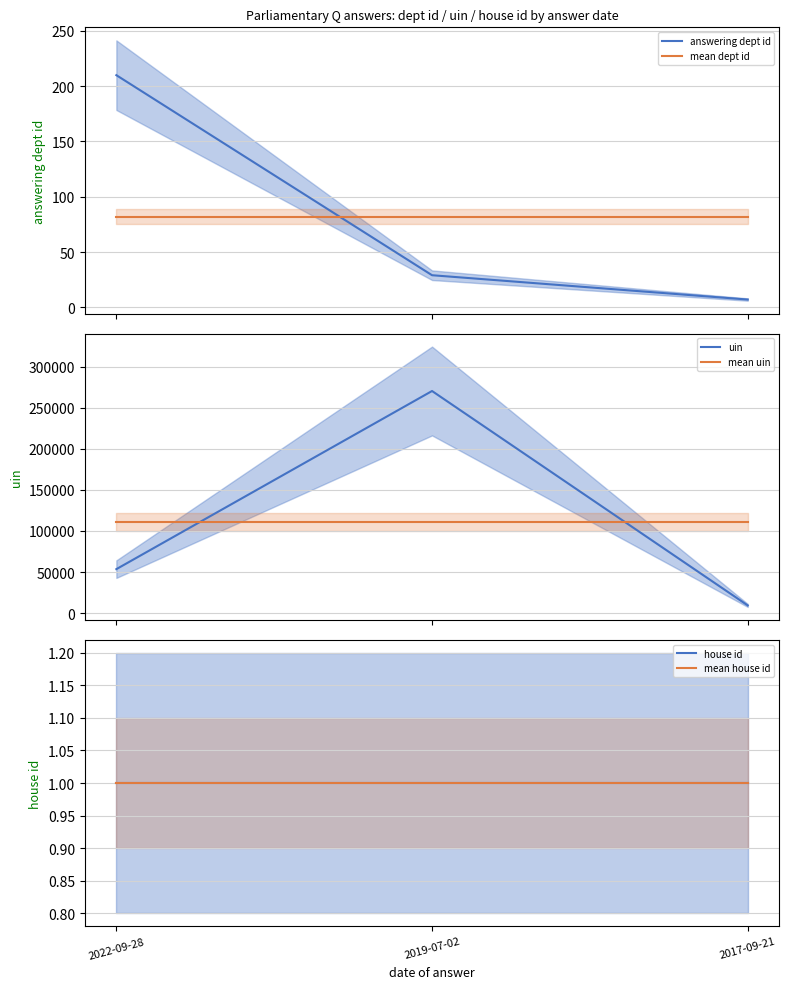

Reading left to right, transcribe all the data shown in this chart.

answering dept id: 210.0	29.0	7.0
mean dept id: 82.0	82.0	82.0
uin: 53500.0	270446.0	9326.0
mean uin: 111090.7	111090.7	111090.7
house id: 1.0	1.0	1.0
mean house id: 1.0	1.0	1.0